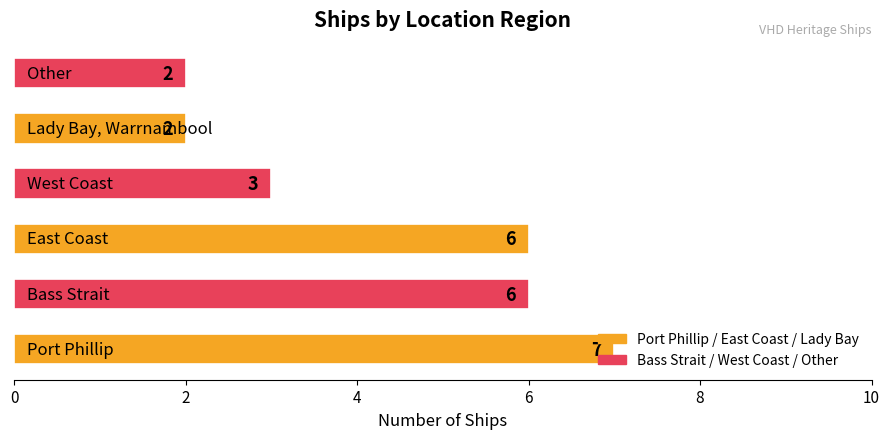

What is the difference between the second highest and second lowest values?

4